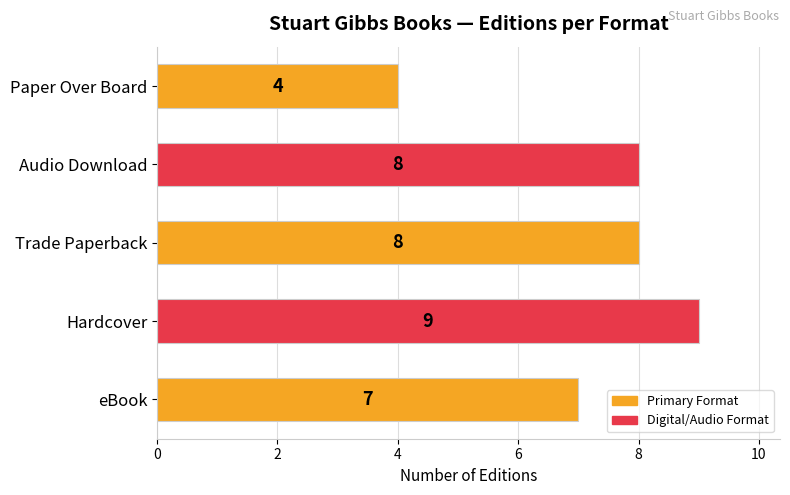

What is the greatest value displayed?

9